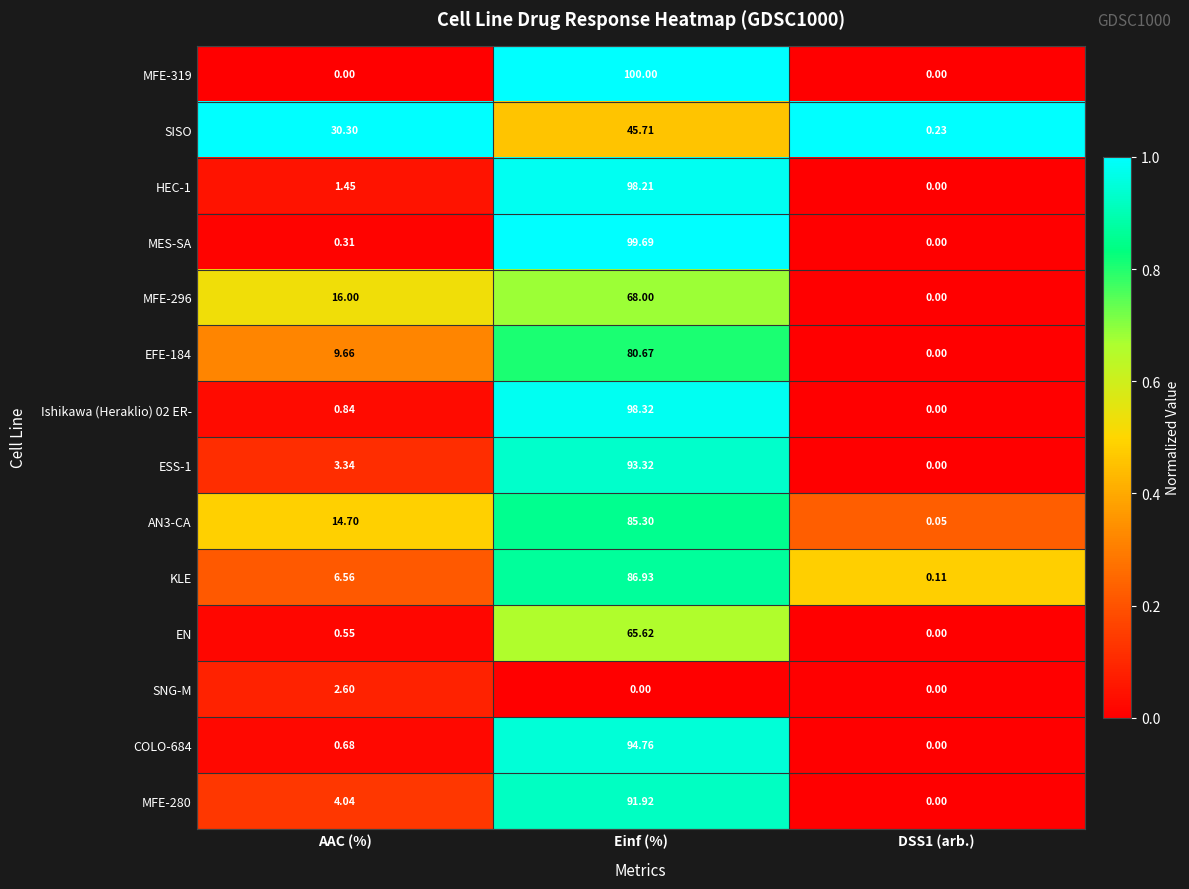

At which label does KLE reach its peak?

Einf (%)